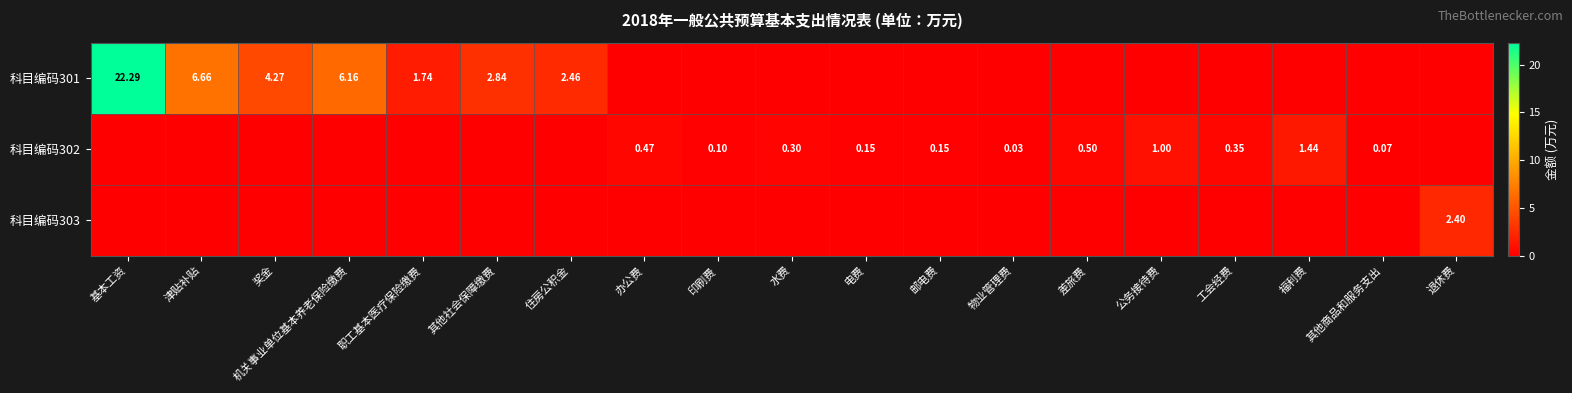

The 科目编码302 series shows 0.5 at 差旅费. True or false?

True